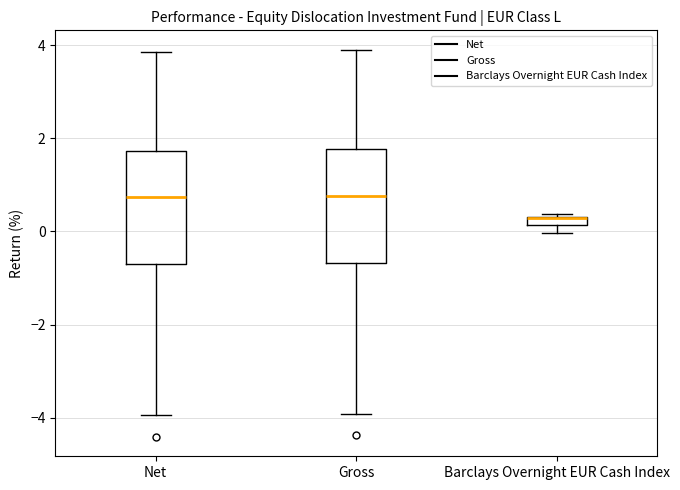

Where does the lower whisker of the box for Net end on the y-axis? The values are not printed on the chart, so give them approximately, as read against the axis.

-4.0